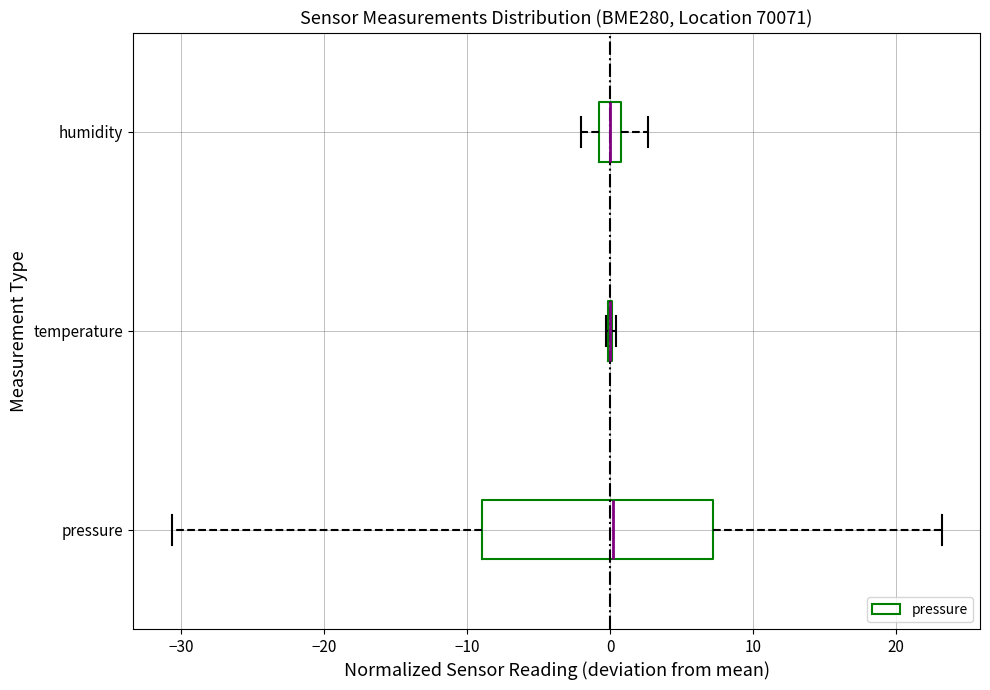

Reading bottom to top, transcribe this box plot: for each box, give where its median line is, the range the box spans, and where its two whiskers end, as read against the x-axis. The values are not printed on the chart, so give them approximately, as read against the axis.

pressure: median 0, box -9 to 7, whiskers -31 to 23
temperature: box collapsed to a line at 0, whiskers 0 to 0
humidity: median 0, box -1 to 1, whiskers -2 to 3